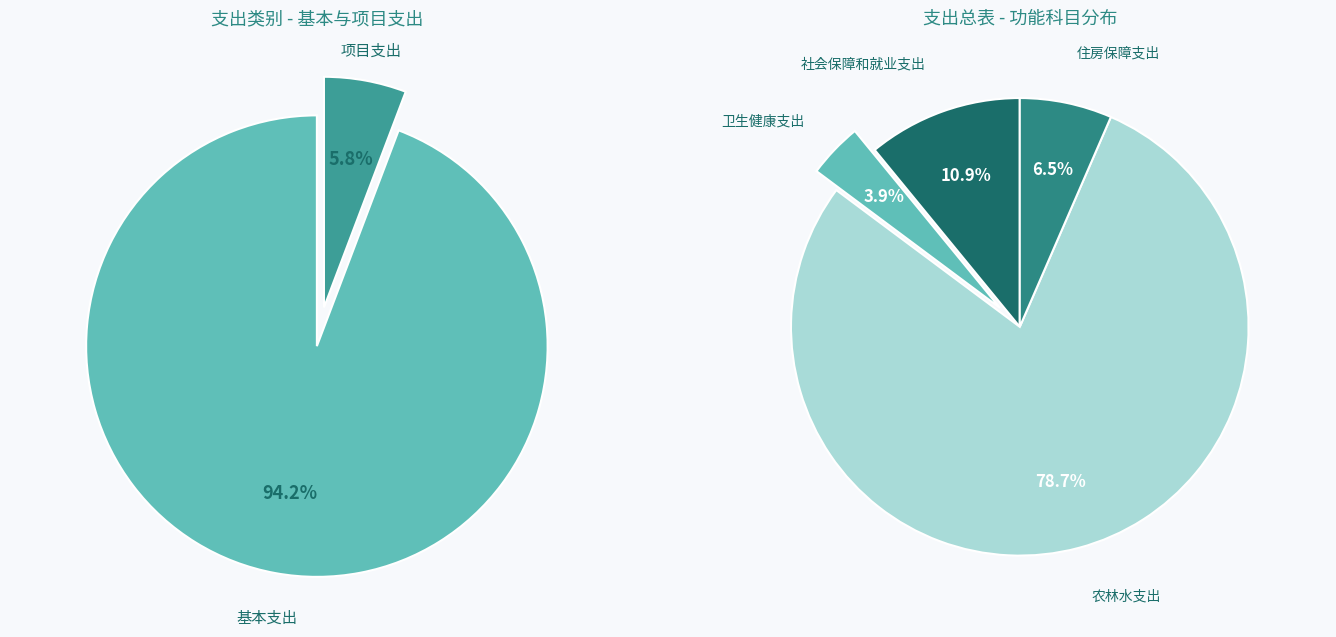

How many slices are in this pie chart?

4